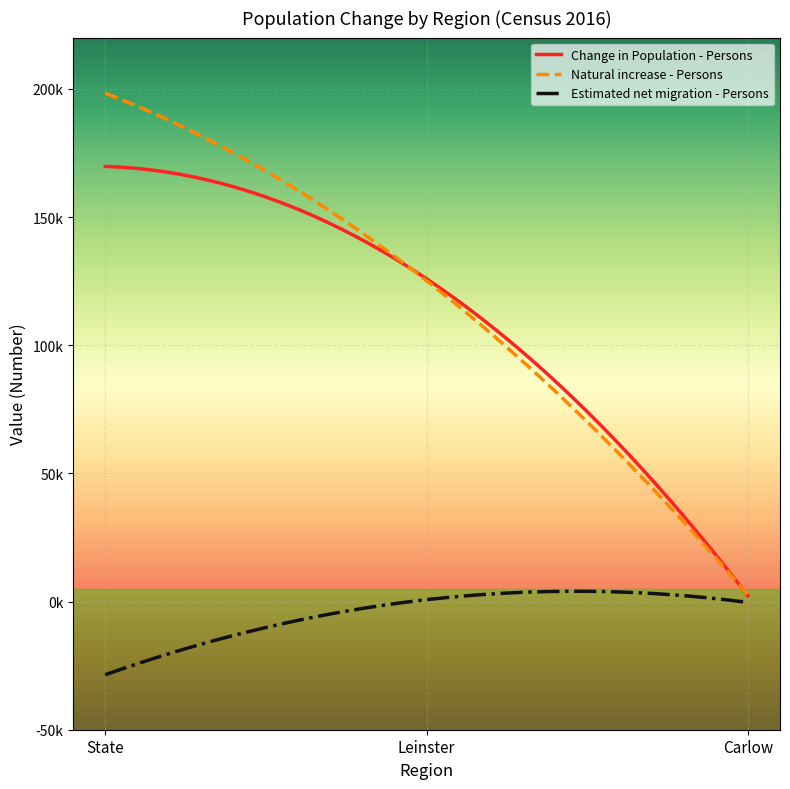

Does the chart display data point markers on the line(s)?

No